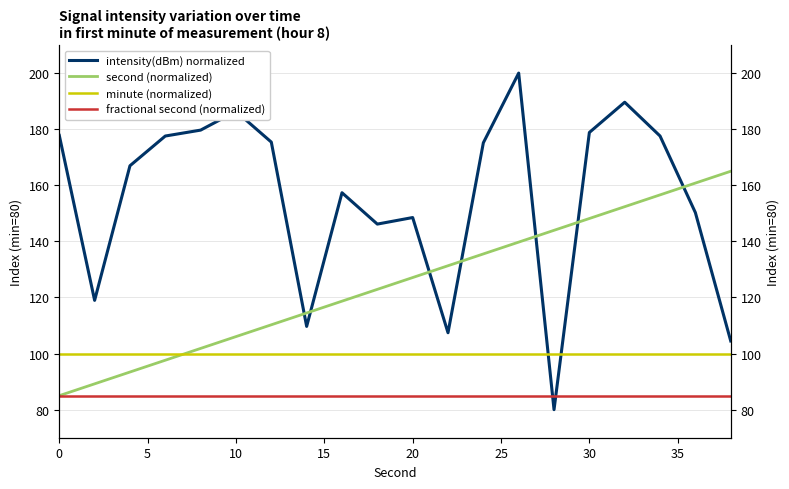

Is it true that fractional second (normalized) equals 36.4 at 25?

False